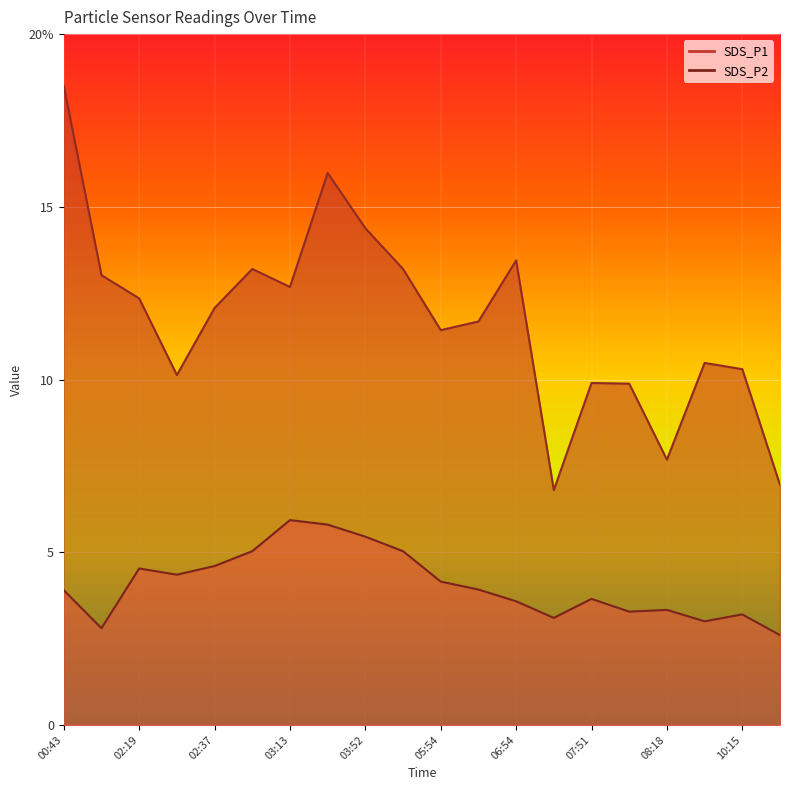

How many interior local peaks does the SDS_P1 series have?

5